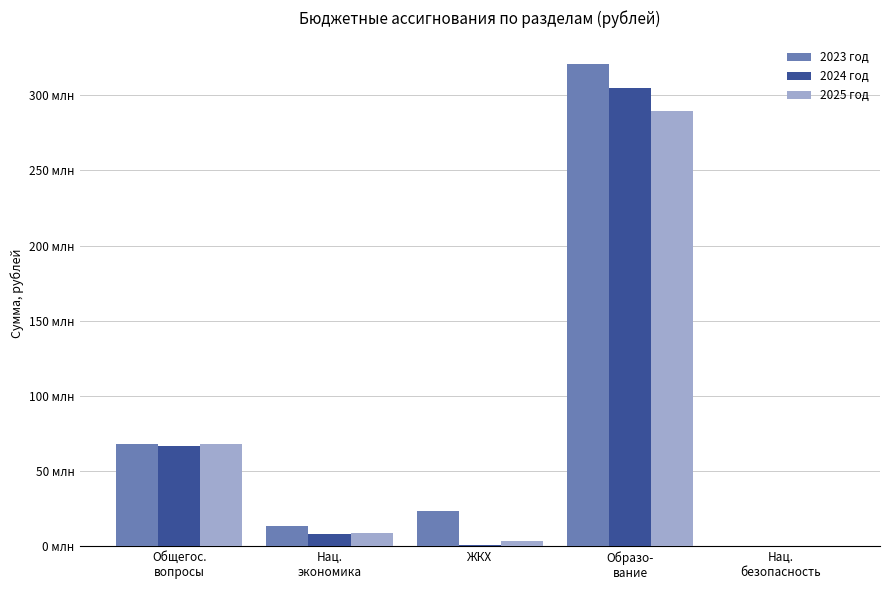

Between Общегос.
вопросы and Образо-
вание, which is larger?

Образо-
вание